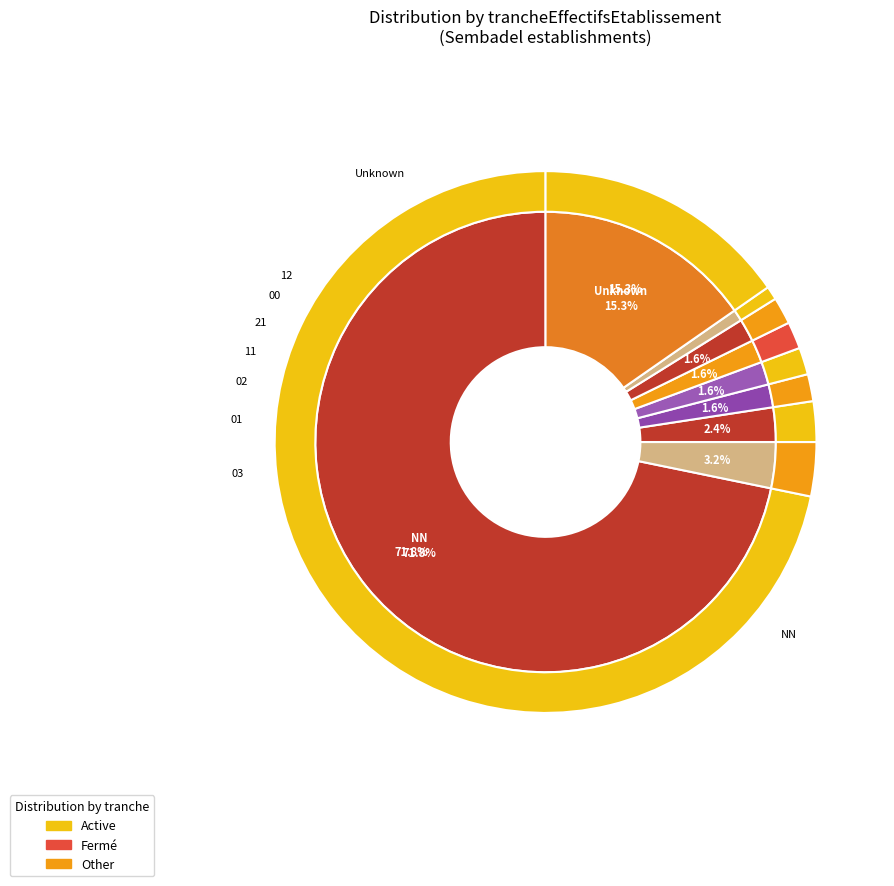

Does 12 account for over 50% of the chart?

No